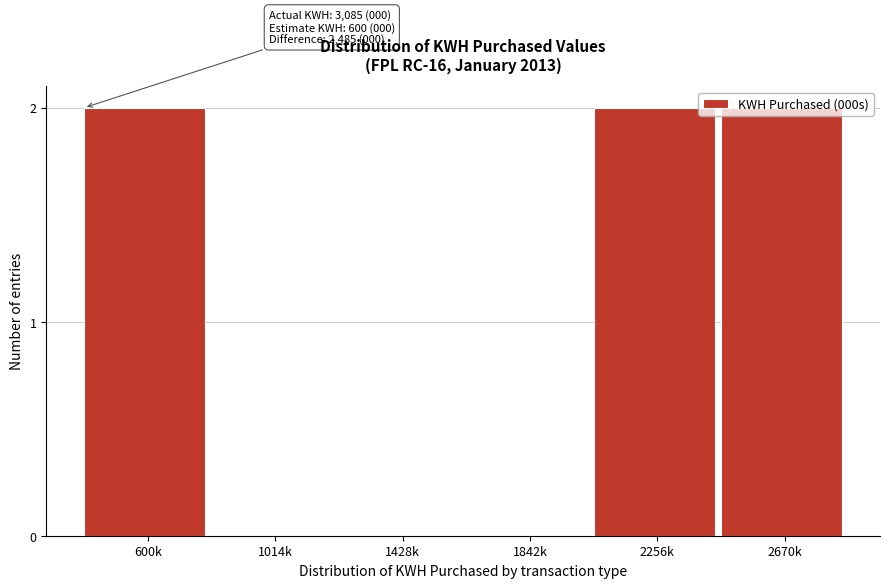

What is the sum of all values?

6